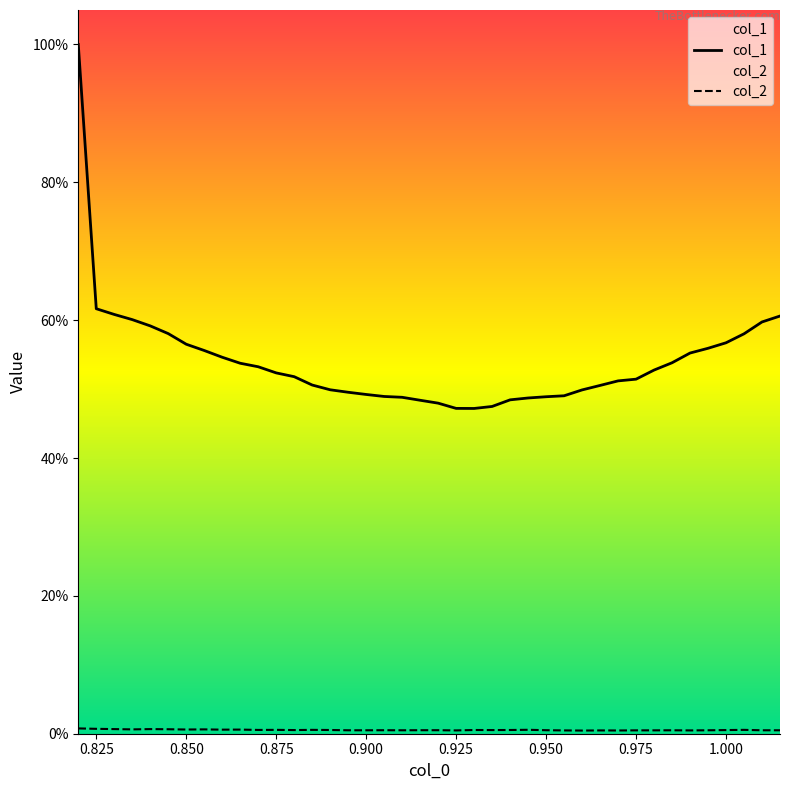

Does the chart display data point markers on the line(s)?

No